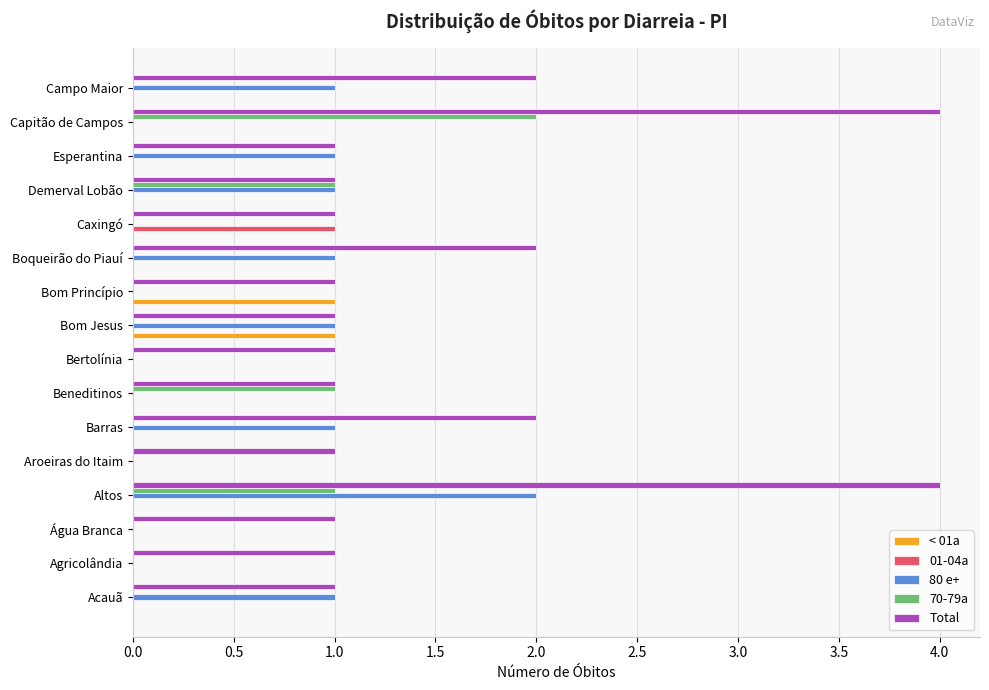

What is the approximate value of Total at Altos?

4